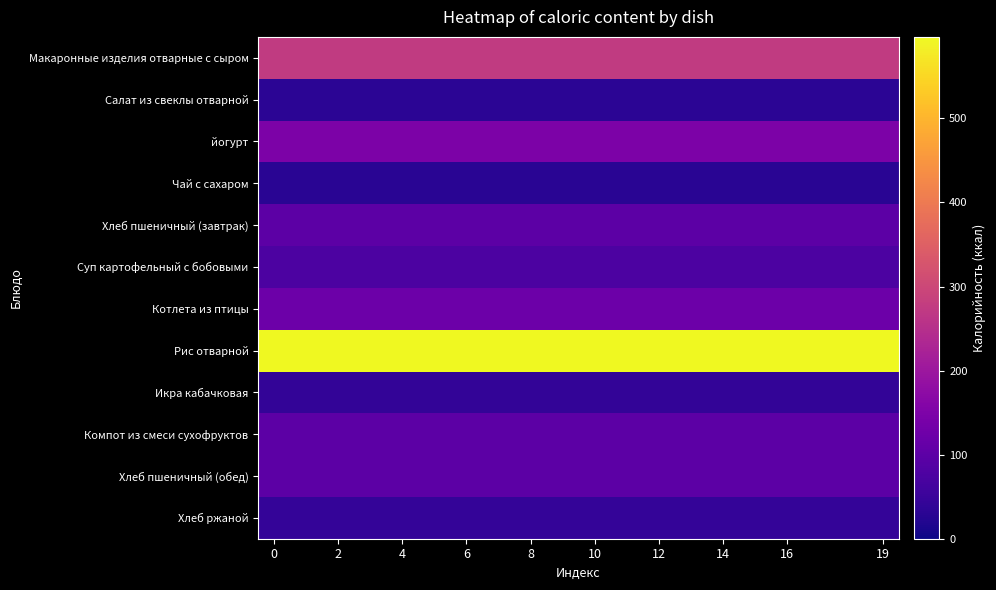

Reading left to right, what are all the values shown in this chart?

Макаронные изделия отварные с сыром: 274.0	274.0	274.0	274.0	274.0	274.0	274.0	274.0	274.0	274.0	274.0	274.0	274.0	274.0	274.0	274.0	274.0	274.0	274.0	274.0
Салат из свеклы отварной: 32.0	32.0	32.0	32.0	32.0	32.0	32.0	32.0	32.0	32.0	32.0	32.0	32.0	32.0	32.0	32.0	32.0	32.0	32.0	32.0
йогурт: 149.0	149.0	149.0	149.0	149.0	149.0	149.0	149.0	149.0	149.0	149.0	149.0	149.0	149.0	149.0	149.0	149.0	149.0	149.0	149.0
Чай с сахаром: 28.0	28.0	28.0	28.0	28.0	28.0	28.0	28.0	28.0	28.0	28.0	28.0	28.0	28.0	28.0	28.0	28.0	28.0	28.0	28.0
Хлеб пшеничный (завтрак): 100.0	100.0	100.0	100.0	100.0	100.0	100.0	100.0	100.0	100.0	100.0	100.0	100.0	100.0	100.0	100.0	100.0	100.0	100.0	100.0
Суп картофельный с бобовыми: 74.8	74.8	74.8	74.8	74.8	74.8	74.8	74.8	74.8	74.8	74.8	74.8	74.8	74.8	74.8	74.8	74.8	74.8	74.8	74.8
Котлета из птицы: 123.5	123.5	123.5	123.5	123.5	123.5	123.5	123.5	123.5	123.5	123.5	123.5	123.5	123.5	123.5	123.5	123.5	123.5	123.5	123.5
Рис отварной: 596.9	596.9	596.9	596.9	596.9	596.9	596.9	596.9	596.9	596.9	596.9	596.9	596.9	596.9	596.9	596.9	596.9	596.9	596.9	596.9
Икра кабачковая: 40.0	40.0	40.0	40.0	40.0	40.0	40.0	40.0	40.0	40.0	40.0	40.0	40.0	40.0	40.0	40.0	40.0	40.0	40.0	40.0
Компот из смеси сухофруктов: 98.4	98.4	98.4	98.4	98.4	98.4	98.4	98.4	98.4	98.4	98.4	98.4	98.4	98.4	98.4	98.4	98.4	98.4	98.4	98.4
Хлеб пшеничный (обед): 100.0	100.0	100.0	100.0	100.0	100.0	100.0	100.0	100.0	100.0	100.0	100.0	100.0	100.0	100.0	100.0	100.0	100.0	100.0	100.0
Хлеб ржаной: 43.4	43.4	43.4	43.4	43.4	43.4	43.4	43.4	43.4	43.4	43.4	43.4	43.4	43.4	43.4	43.4	43.4	43.4	43.4	43.4